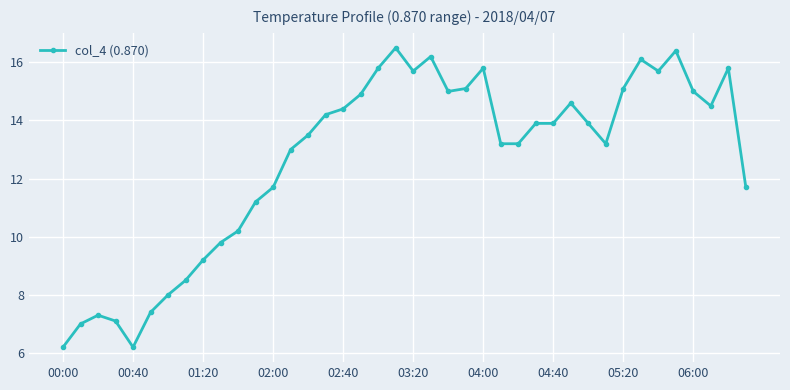

What is the difference between the maximum and second lowest values?

10.3